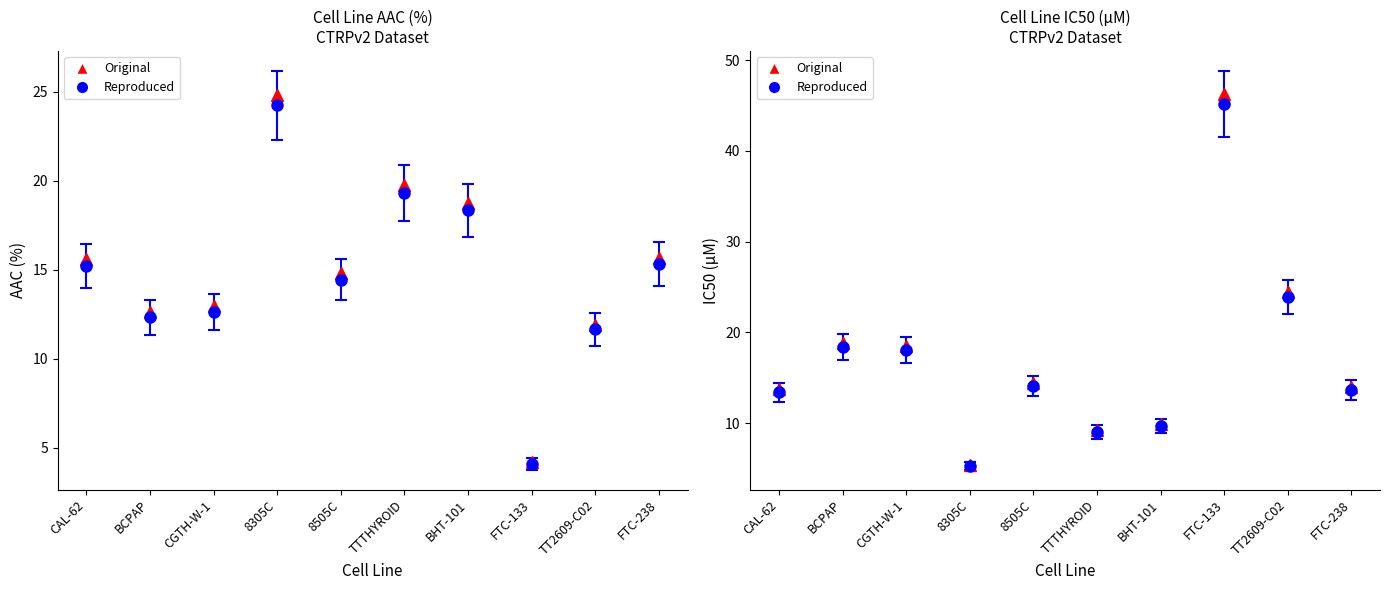

At which category does IC50 (µM) reach its first local peak?

BCPAP